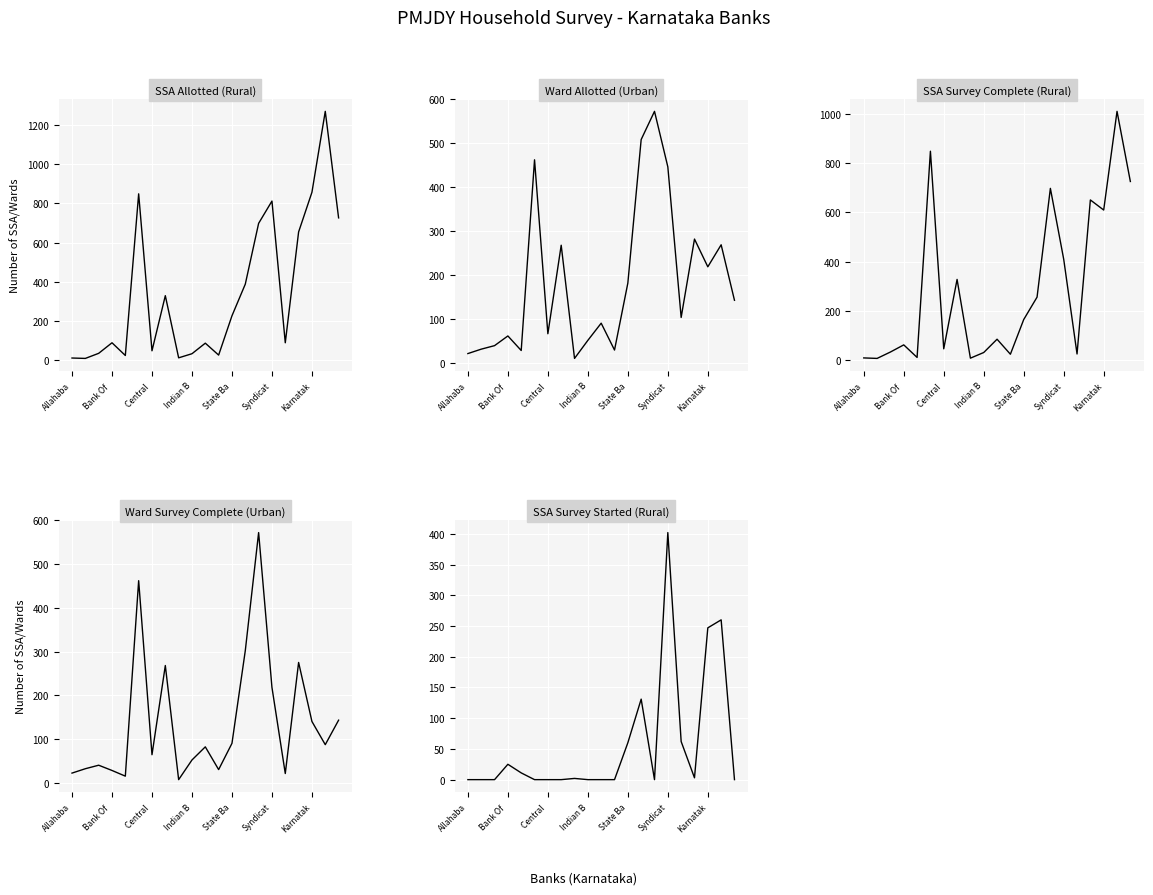

Is it true that Ward Survey Complete (Urban) equals 30 at 11?

True